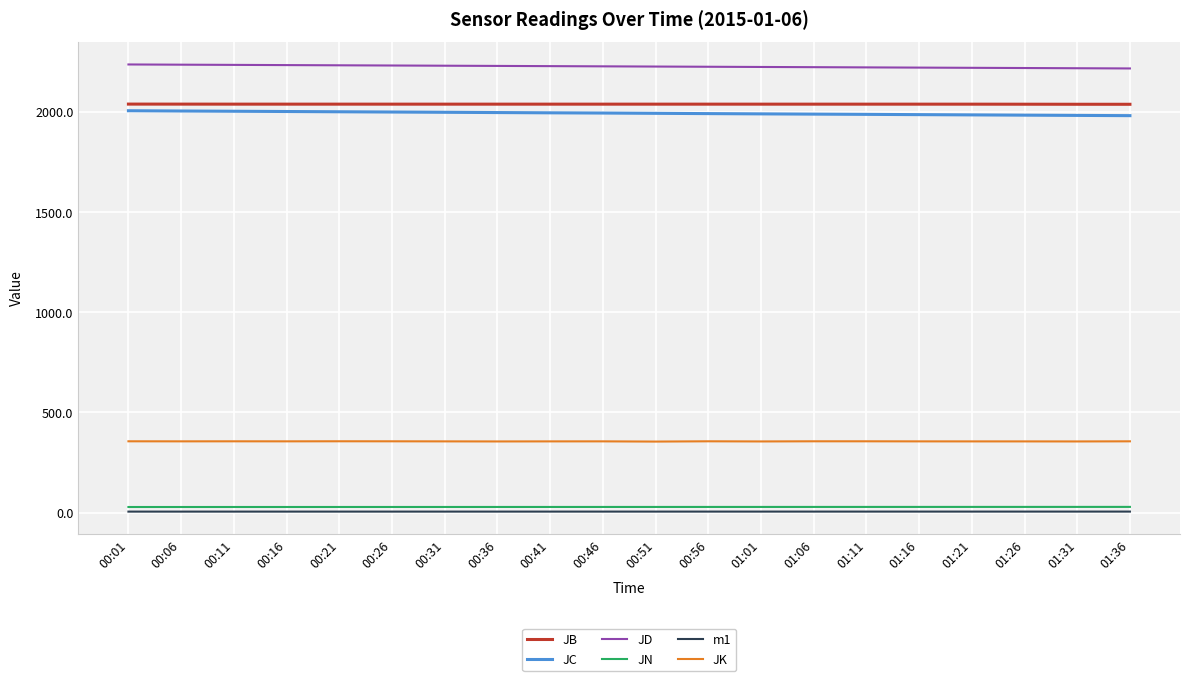

Rank the series at 00:21 from highest to lowest value.

JD, JB, JC, JK, JN, m1